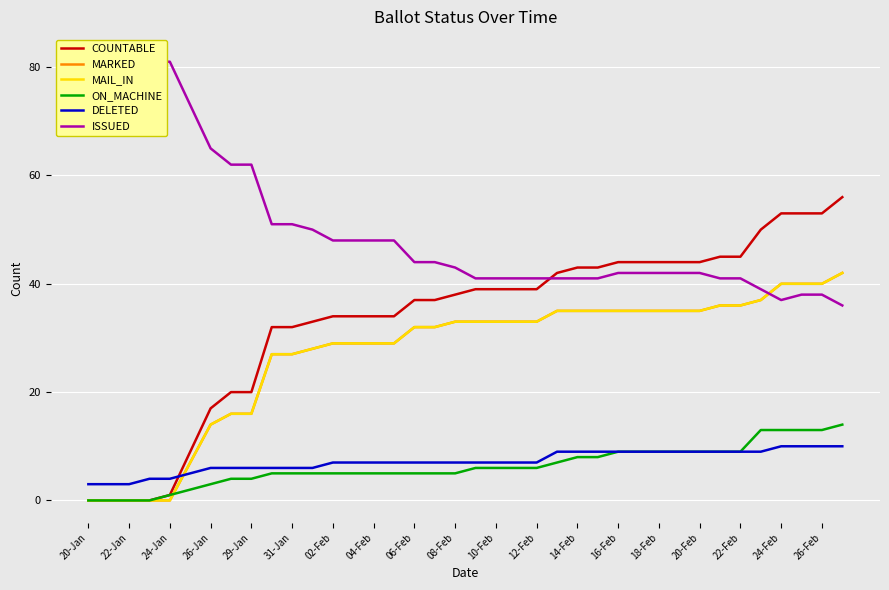

Is this an area chart (filled region under the line)?

No